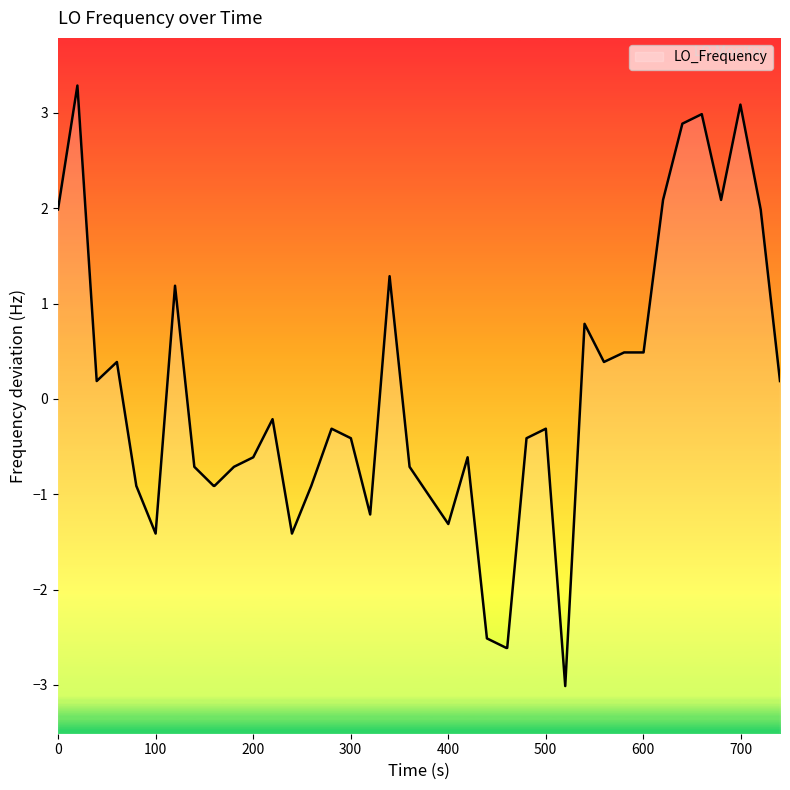

What is the smallest value displayed?

-3.0